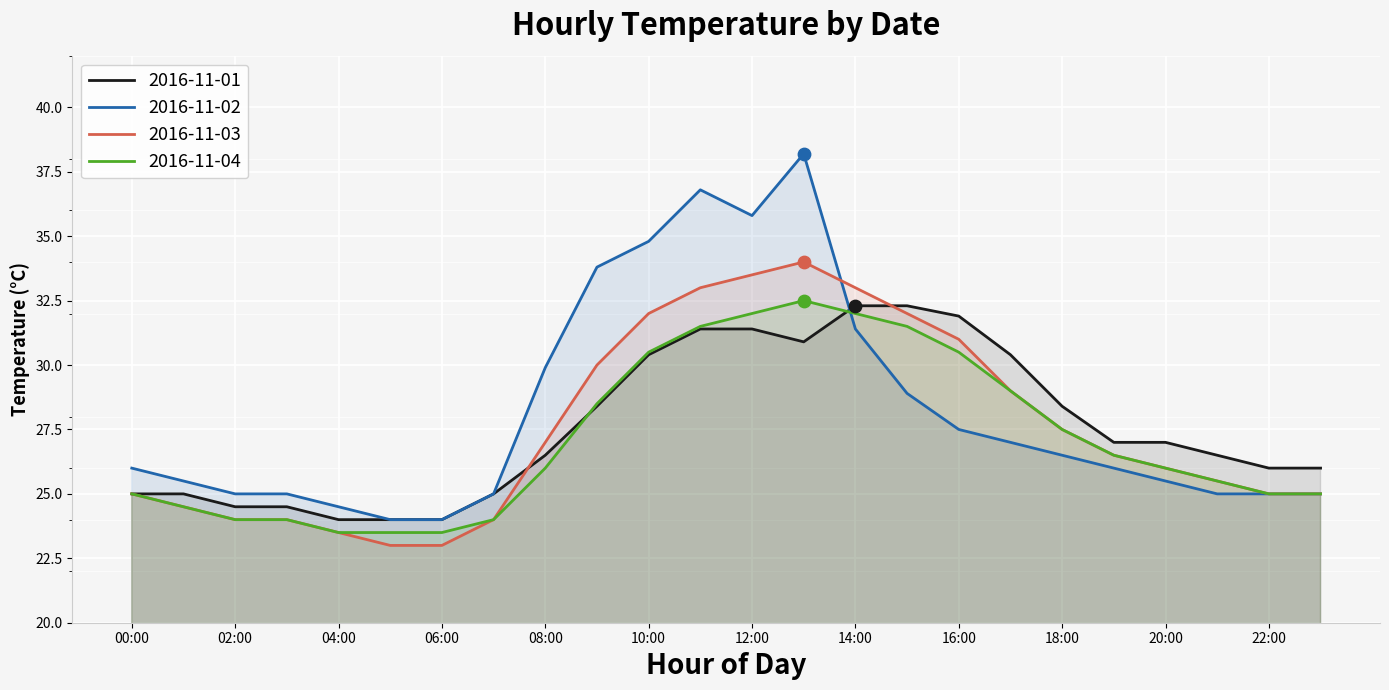

Is the value of 2016-11-03 at 14:00 greater than the value of 2016-11-01 at 18:00?

Yes